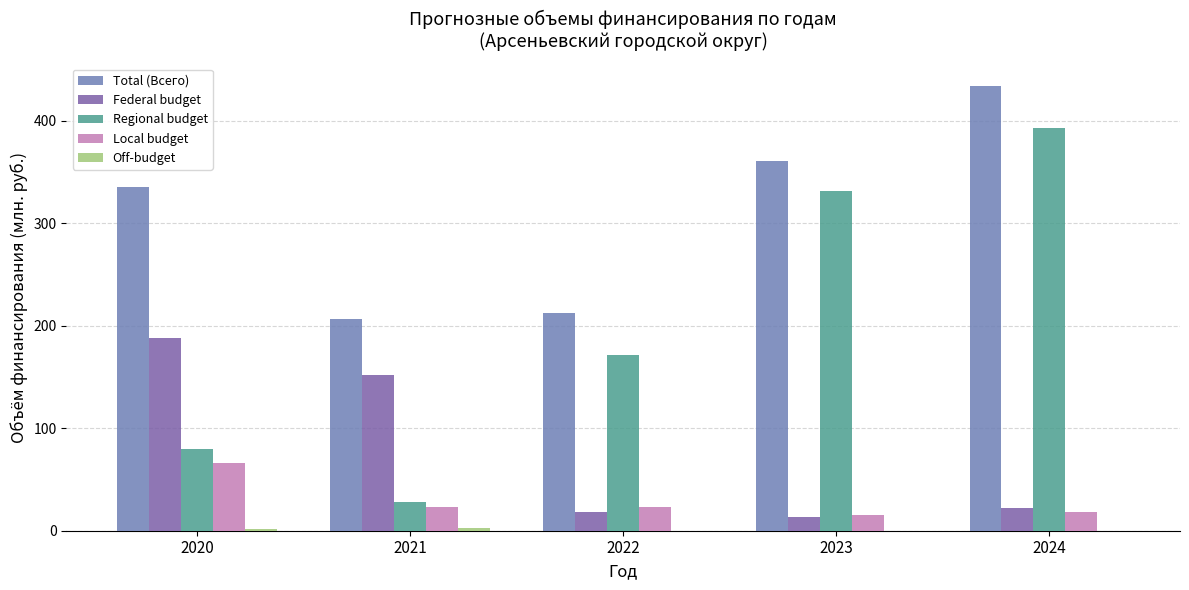

Which series changed the most between 2021 and 2023?

Regional budget